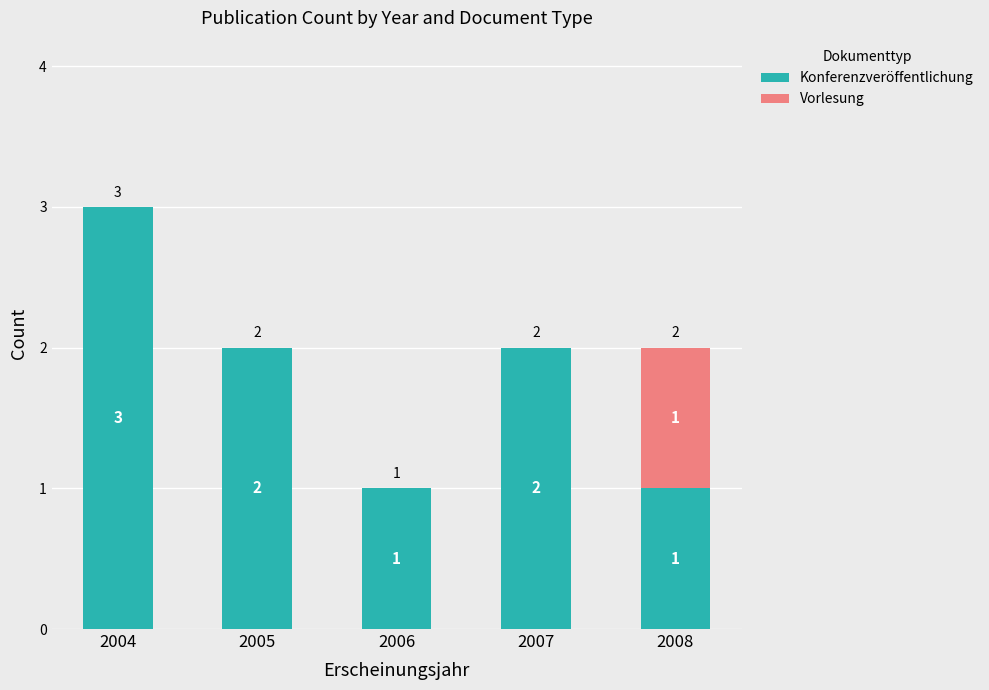

Reading right to left, transcribe the values for Konferenzveröffentlichung.

2008=1	2007=2	2006=1	2005=2	2004=3